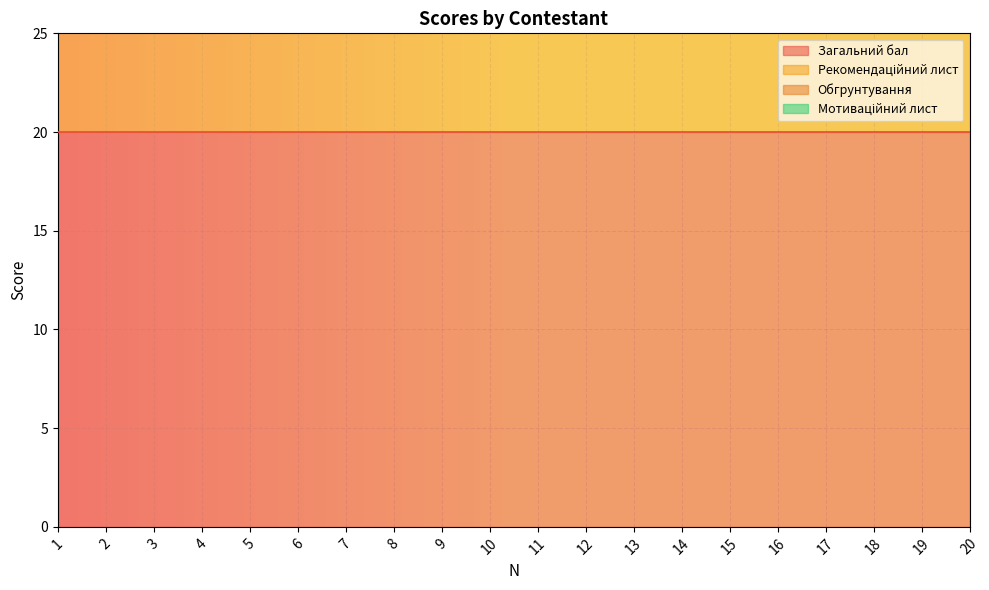

Reading left to right, extract all data points from this chart.

Загальний бал: 20	20	20	20	20	20	20	20	20	20	20	20	20	20	20	20	20	20	20	20
Рекомендаційний лист: 8	8	8	8	8	8	8	8	8	8	8	8	8	8	8	8	8	8	8	8
Обгрунтування: 8	8	8	8	8	8	8	8	8	8	8	8	8	8	8	8	8	8	8	8
Мотиваційний лист: 4	4	4	4	4	4	4	4	4	4	4	4	4	4	4	4	4	4	4	4